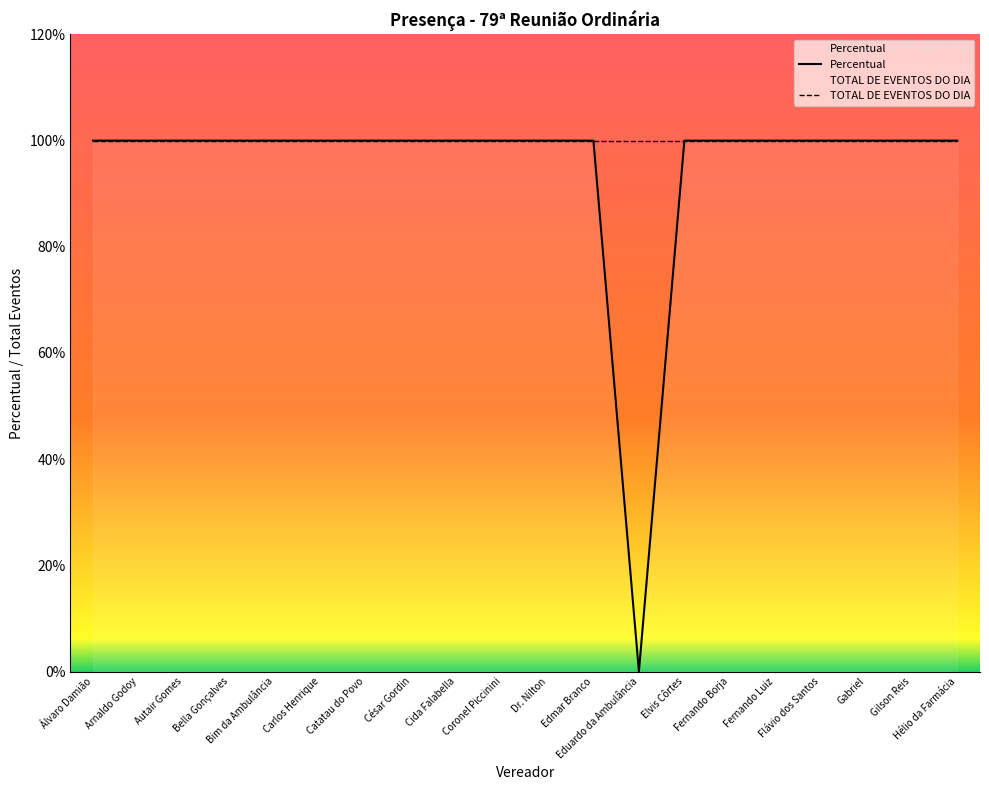

Reading left to right, what are all the values shown in this chart?

Percentual: 1	1	1	1	1	1	1	1	1	1	1	1	0	1	1	1	1	1	1	1
TOTAL DE EVENTOS DO DIA: 1	1	1	1	1	1	1	1	1	1	1	1	1	1	1	1	1	1	1	1